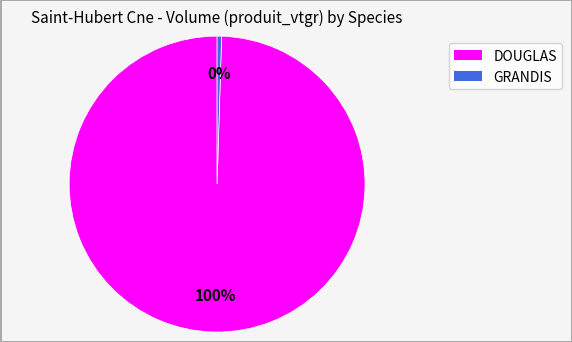

Combined, do GRANDIS and DOUGLAS account for over 50%?

Yes